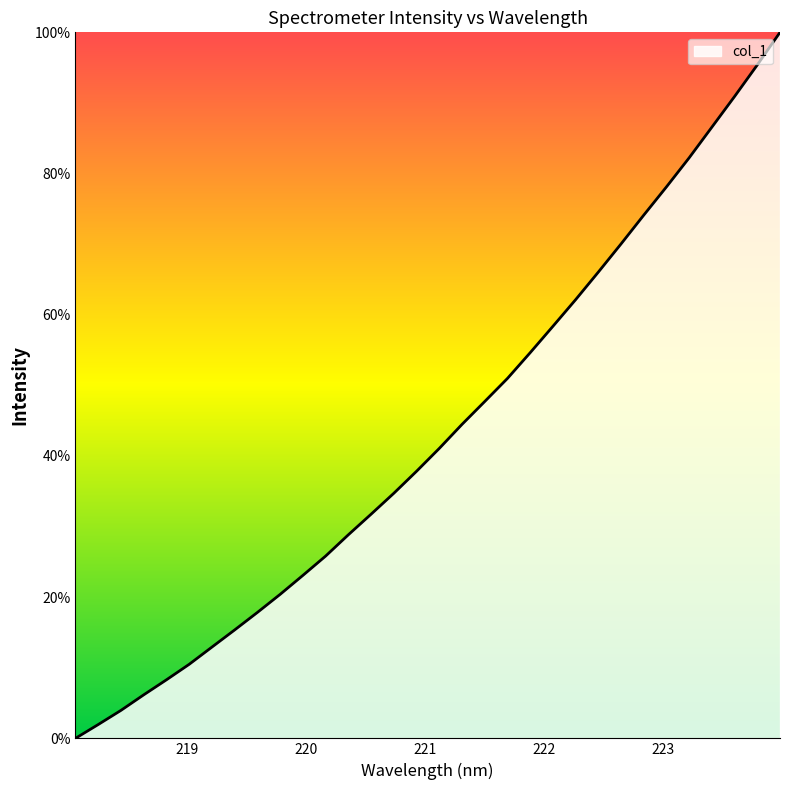

What is the difference between the maximum and minimum values?

100.0